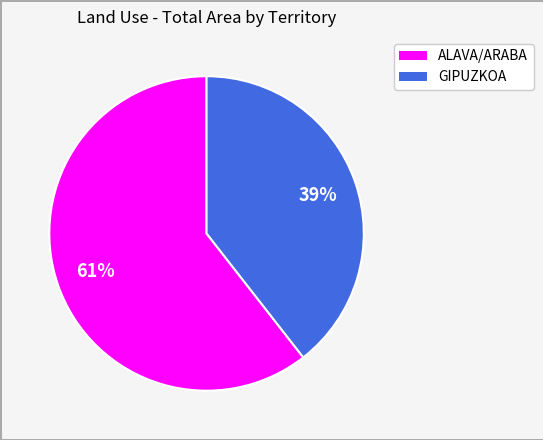

Rank the categories by value from highest to lowest.

ALAVA/ARABA, GIPUZKOA